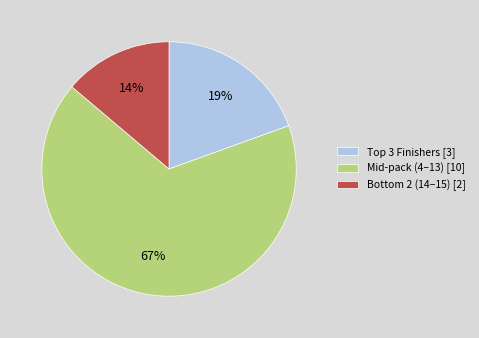

What is the smallest slice in the pie chart?

Bottom 2 (14–15) [2]